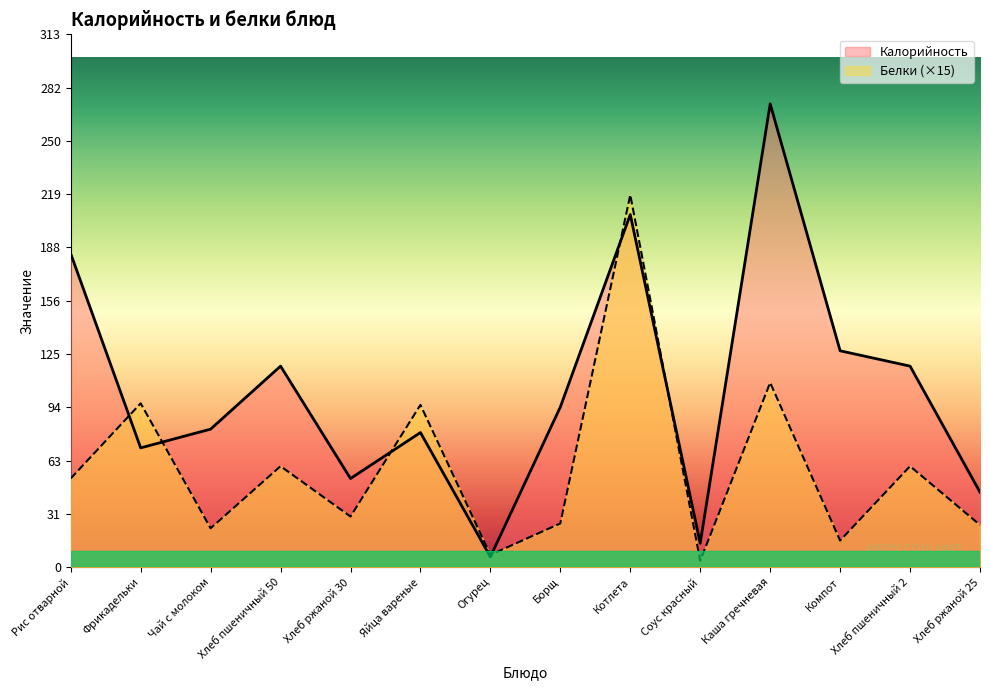

Rank the series by their maximum value, from highest to lowest.

Калорийность, Белки (×15)